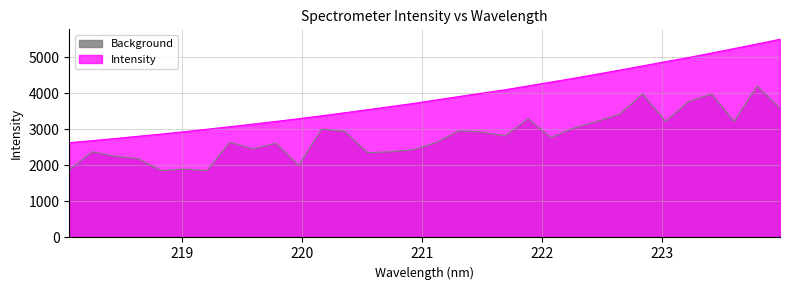

What is the difference between the maximum and minimum values?

2870.9